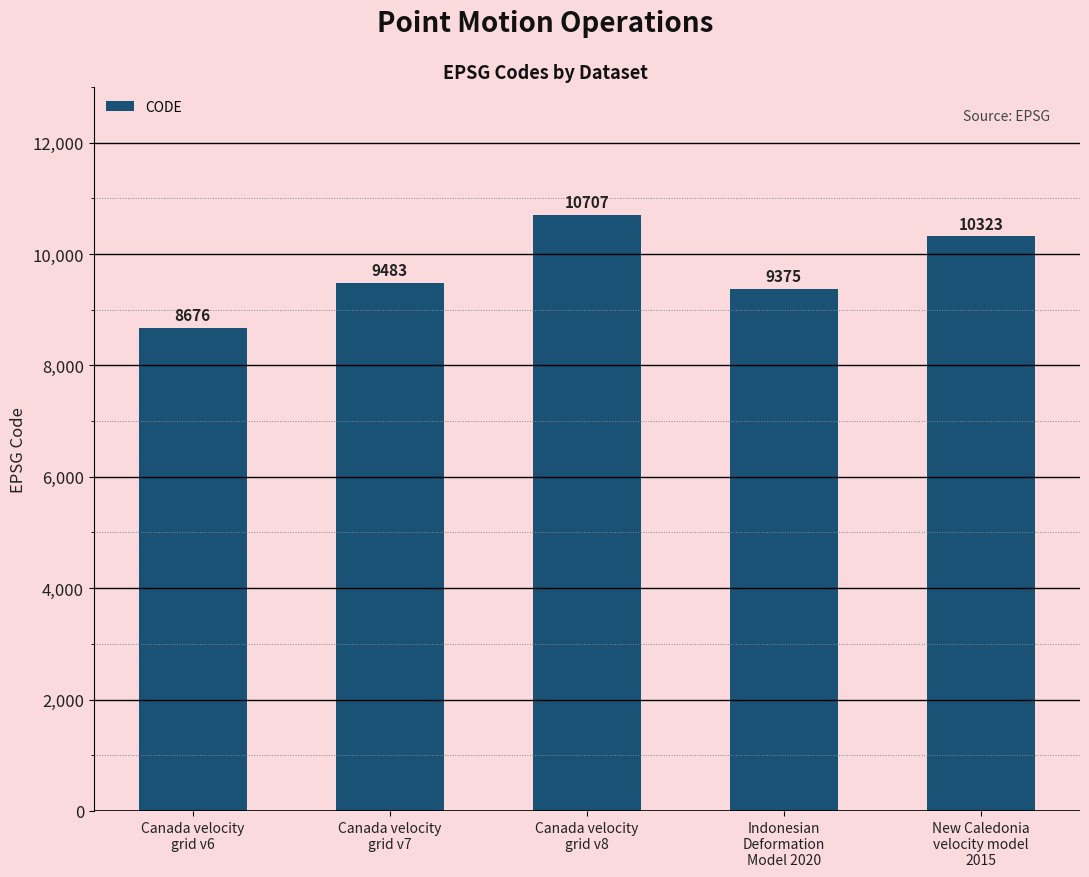

What is the sum of the values at Indonesian
Deformation
Model 2020 and Canada velocity
grid v8?

20082